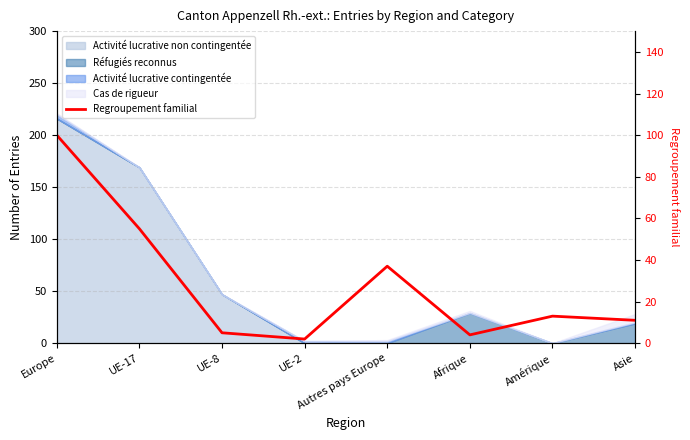

What is the value of the 6th point from the left?

4